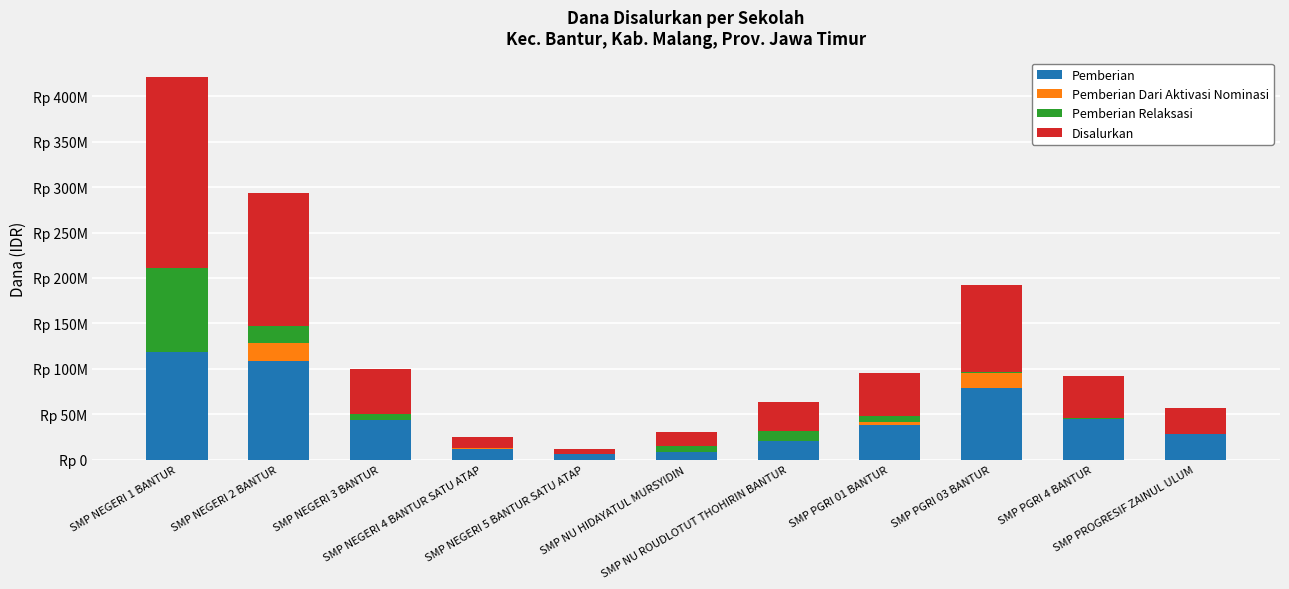

What is the label of the 10th bar from the left?

SMP PGRI 4 BANTUR